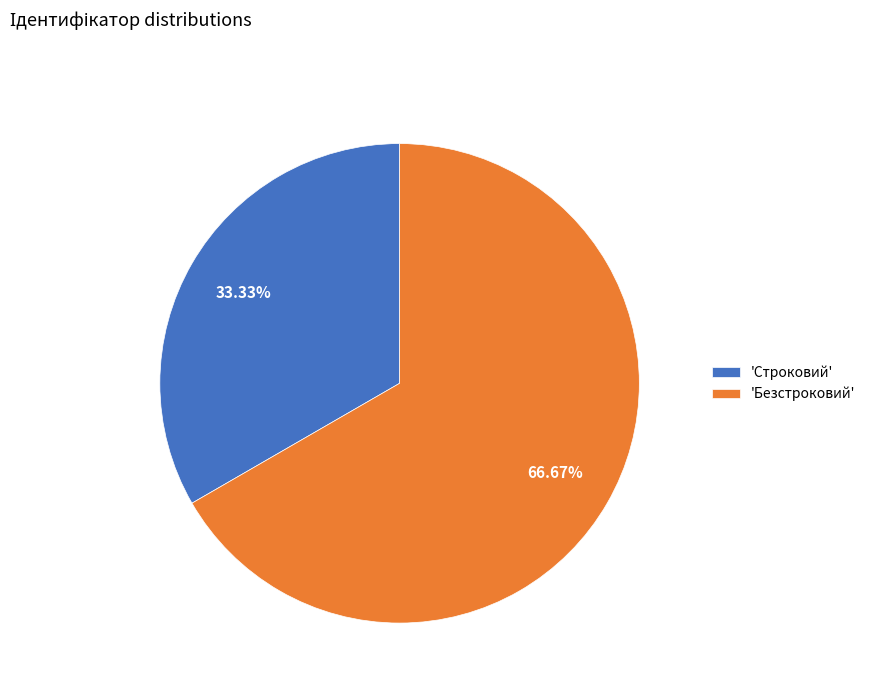

Which slice is the smallest?

'Строковий'